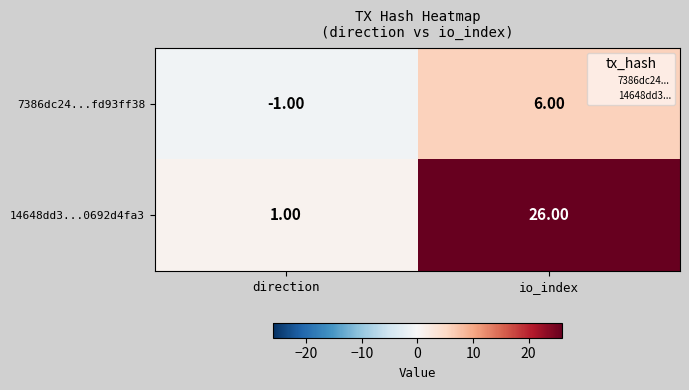

What is the greatest value displayed?

26